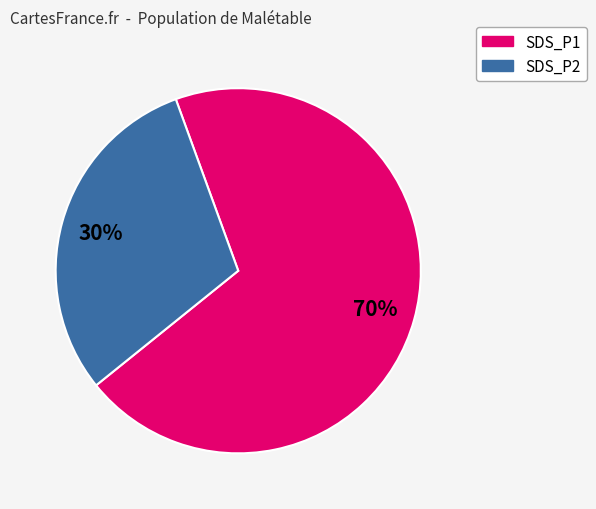

How many slices are in this pie chart?

2